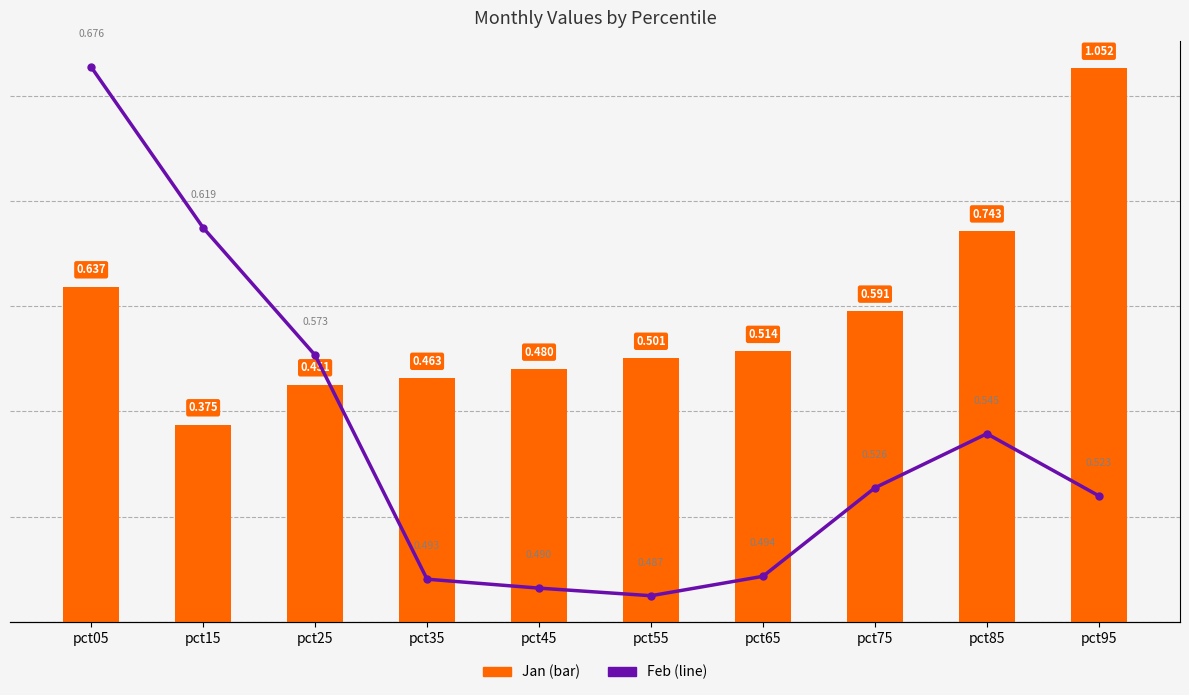

Reading left to right, transcribe all the data shown in this chart.

Jan: 0.6	0.4	0.5	0.5	0.5	0.5	0.5	0.6	0.7	1.1
Feb: 0.7	0.6	0.6	0.5	0.5	0.5	0.5	0.5	0.5	0.5